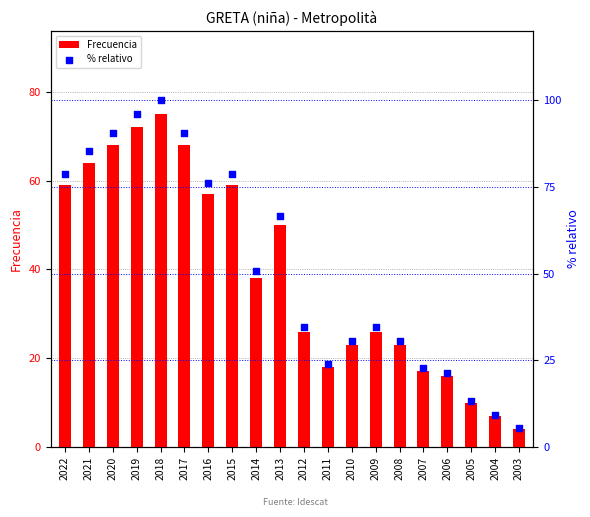

Which series contains the lowest Y value?

Frecuencia